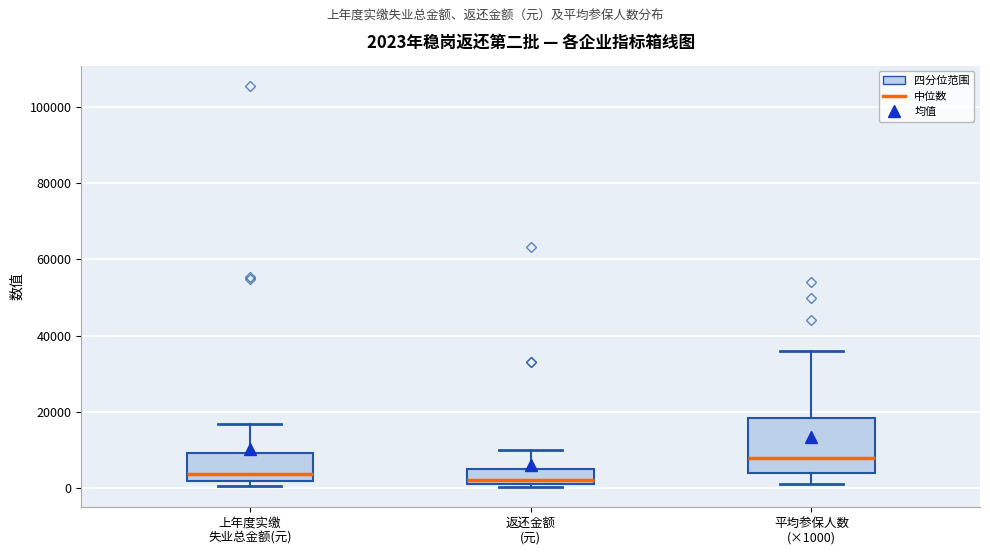

Which box has the highest median line?

平均参保人数 (×1000)